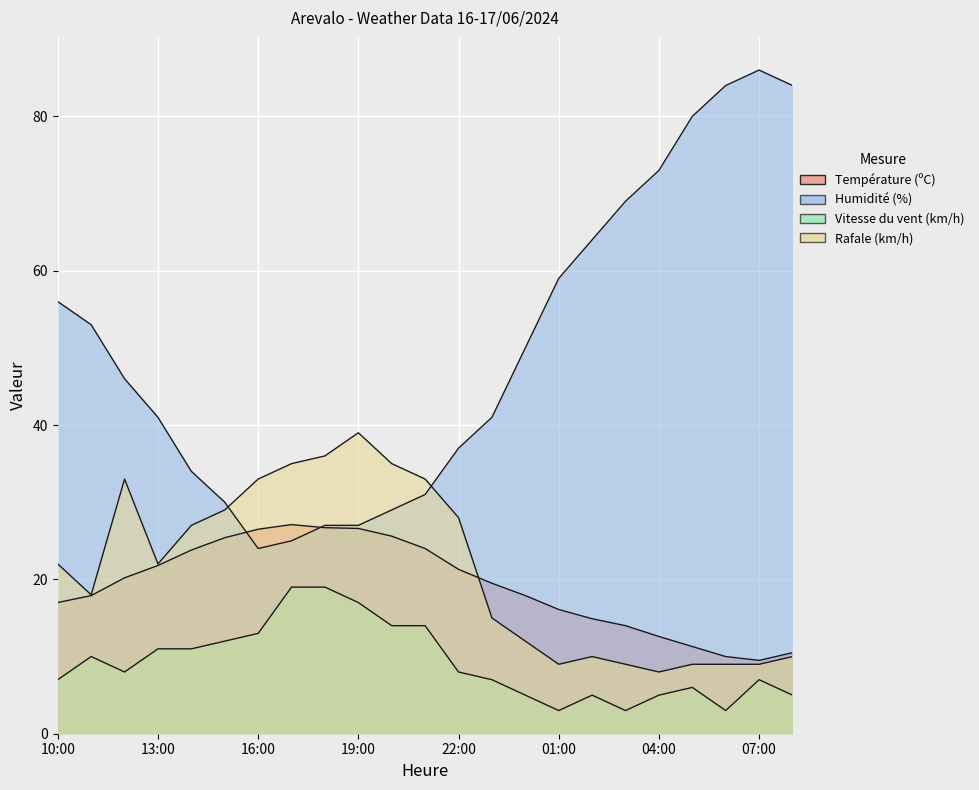

Reading left to right, extract all data points from this chart.

Température (ºC): 17.0	17.9	20.2	21.8	23.8	25.4	26.5	27.1	26.7	26.6	25.6	24.0	21.3	19.5	17.9	16.1	14.9	14.0	12.6	11.3	10.0	9.5	10.5
Humidité (%): 56.0	53.0	46.0	41.0	34.0	30.0	24.0	25.0	27.0	27.0	29.0	31.0	37.0	41.0	50.0	59.0	64.0	69.0	73.0	80.0	84.0	86.0	84.0
Vitesse du vent (km/h): 7.0	10.0	8.0	11.0	11.0	12.0	13.0	19.0	19.0	17.0	14.0	14.0	8.0	7.0	5.0	3.0	5.0	3.0	5.0	6.0	3.0	7.0	5.0
Rafale (km/h): 22.0	18.0	33.0	22.0	27.0	29.0	33.0	35.0	36.0	39.0	35.0	33.0	28.0	15.0	12.0	9.0	10.0	9.0	8.0	9.0	9.0	9.0	10.0